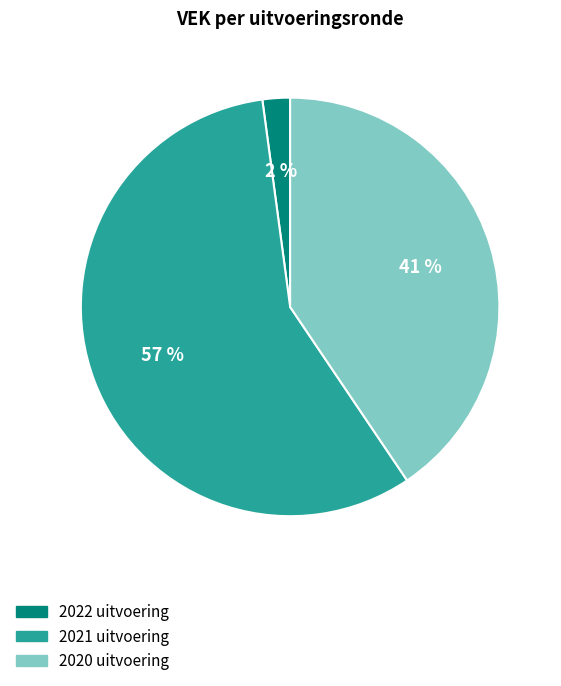

Which has a higher value, 2020 uitvoering or 2022 uitvoering?

2020 uitvoering